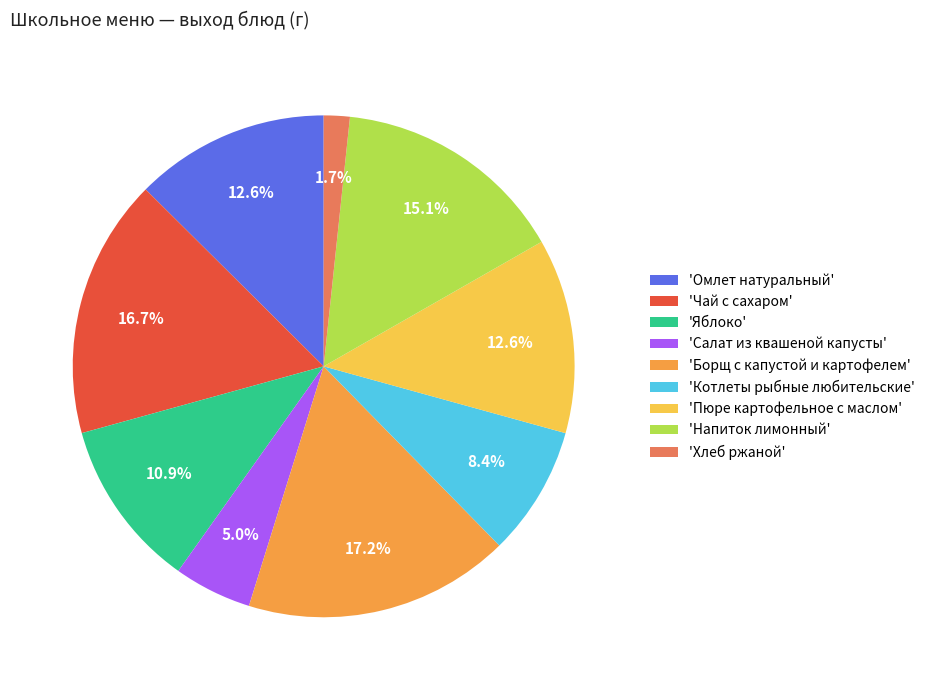

What is the total percentage of 'Пюре картофельное с маслом' and 'Омлет натуральный'?

25.1%